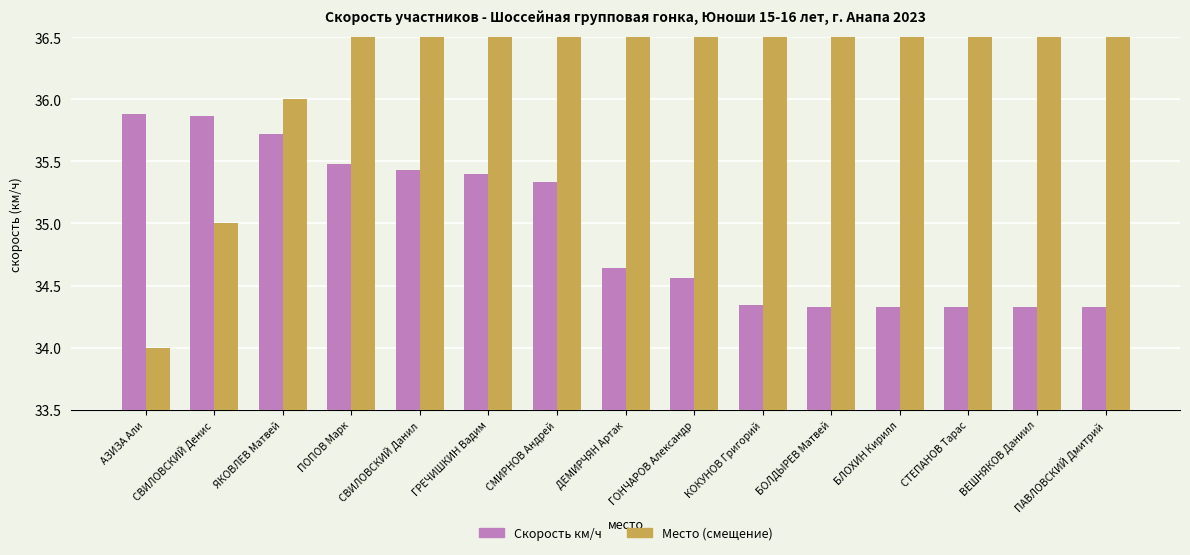

Count the number of categories in the chart.

15